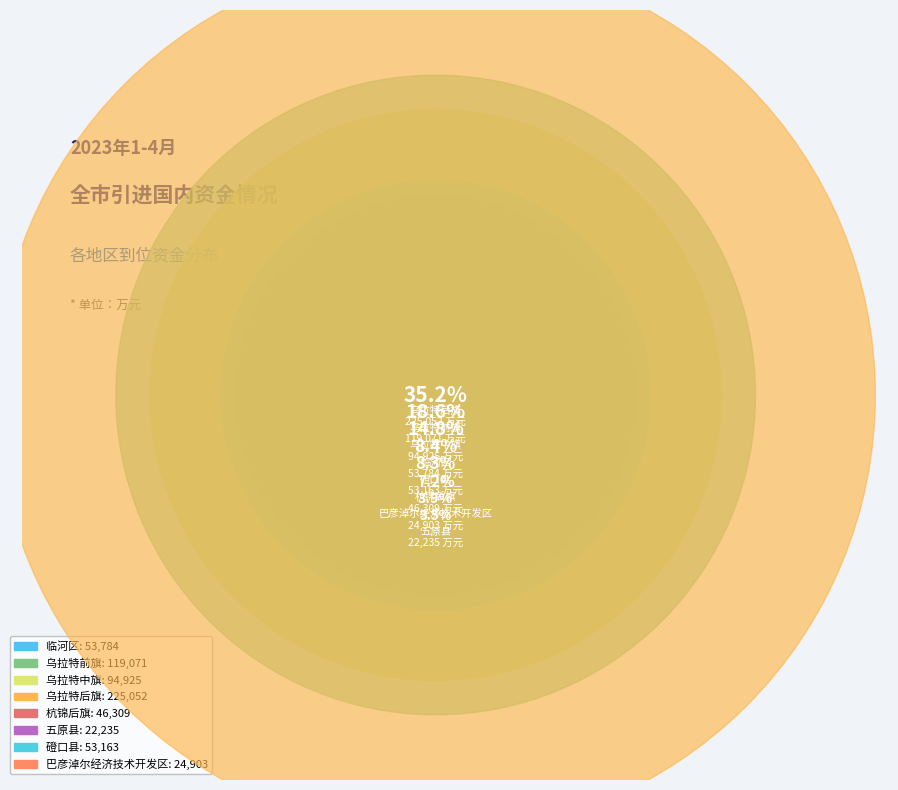

Is there any slice that represents more than half of the pie?

No